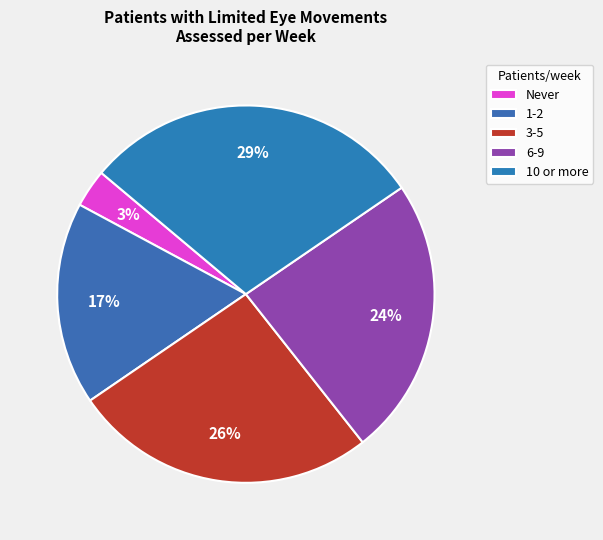

To the nearest percent, what portion does 6-9 represent?

24%